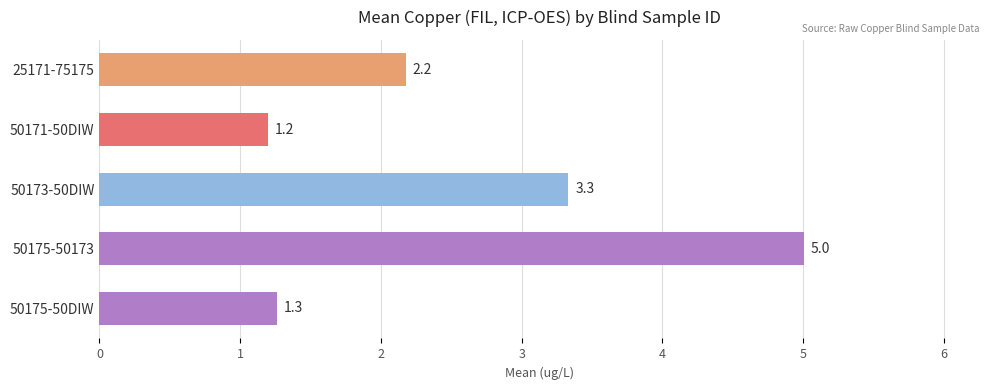

How many bars are there in total?

5